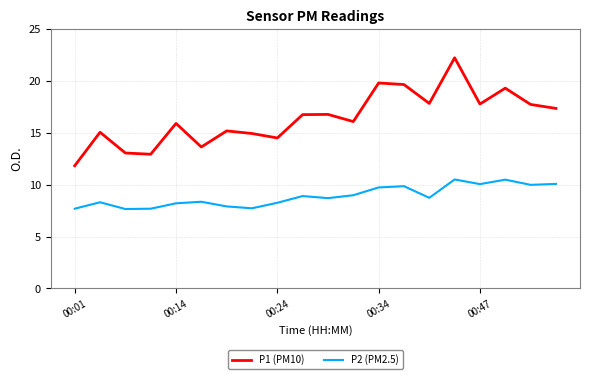

What is the smallest value displayed?

7.7